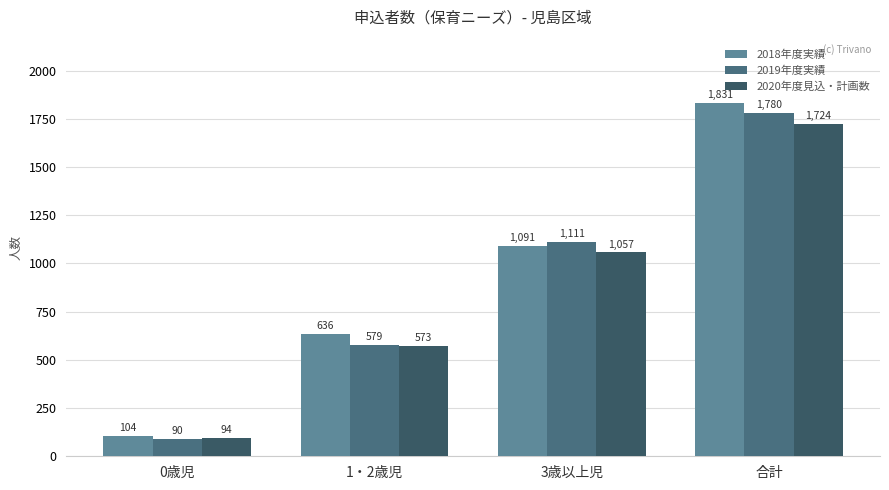

How many bars are there in each group?

3